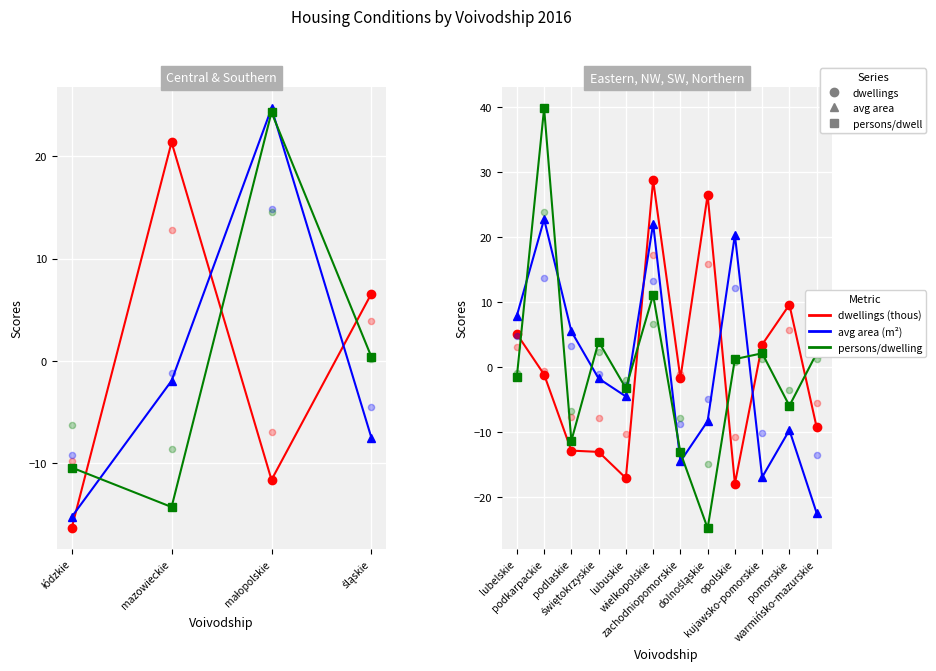

Which series has the largest total across all categories?

avg area (m²)